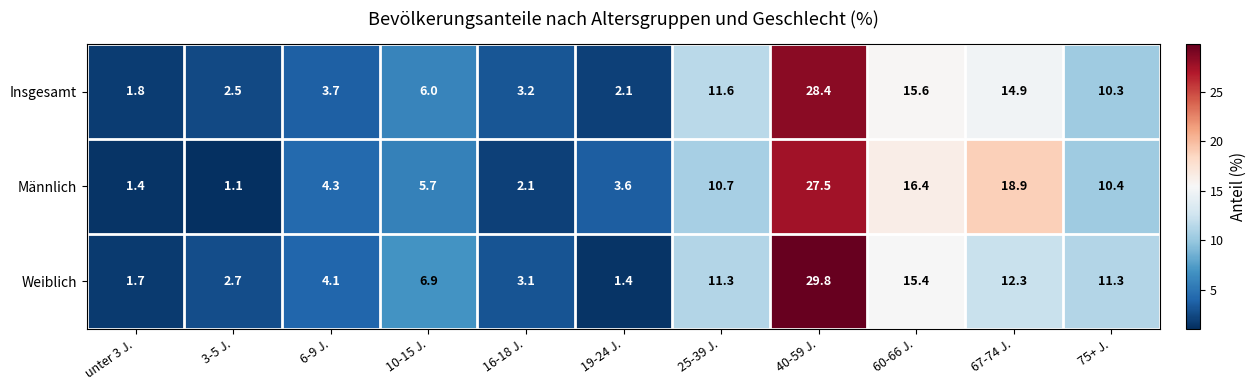

Count the number of data series in this chart.

3